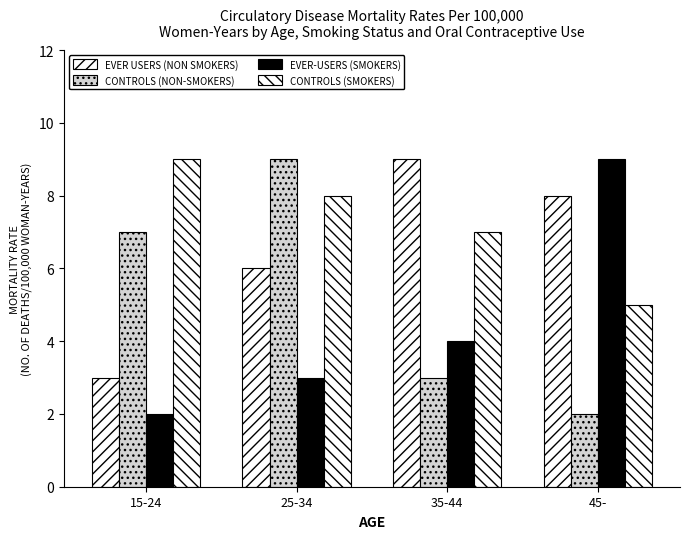

What is the difference between the second highest and minimum values in the EVER USERS (NON SMOKERS) series?

5